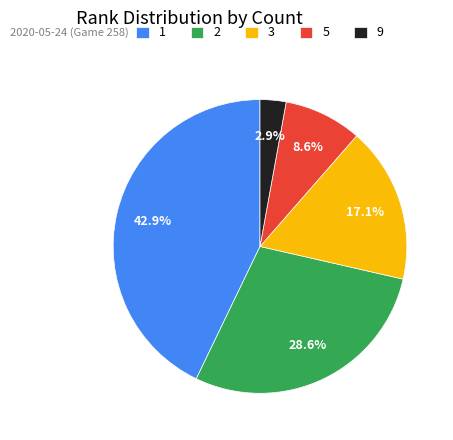

How many slices are in this pie chart?

5